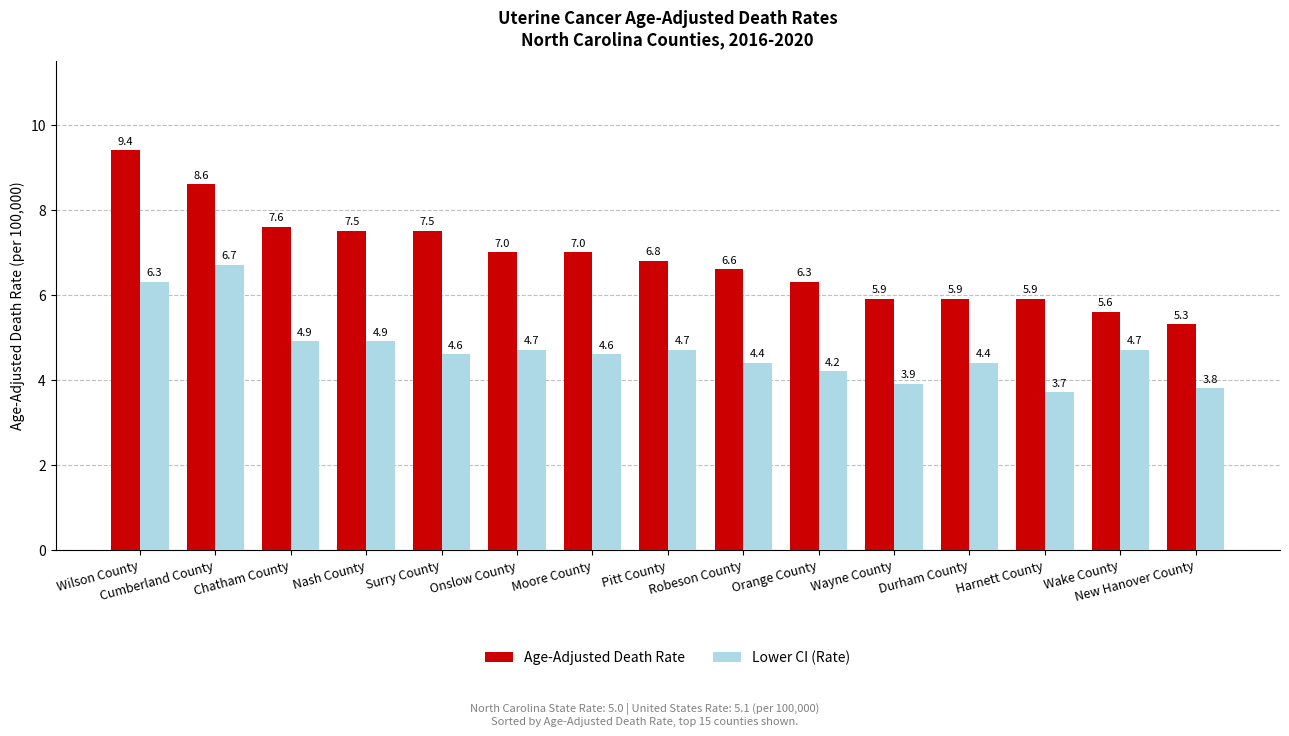

Which category has the lowest value across all series?

Harnett County